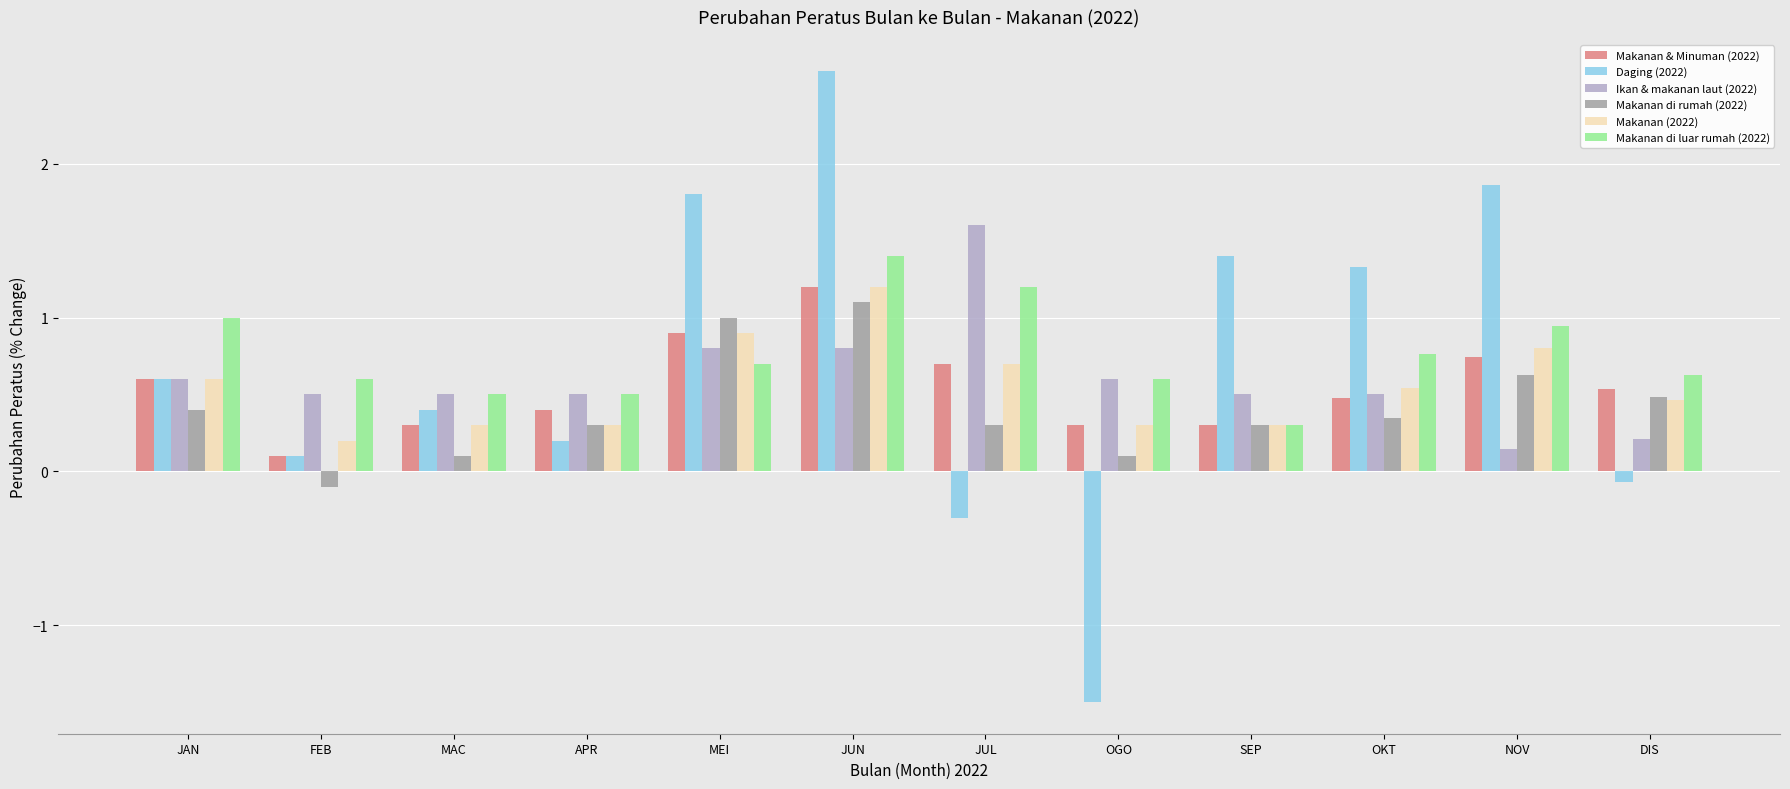

True or false: Makanan & Minuman (2022) has a value of 0.5 at DIS.

True